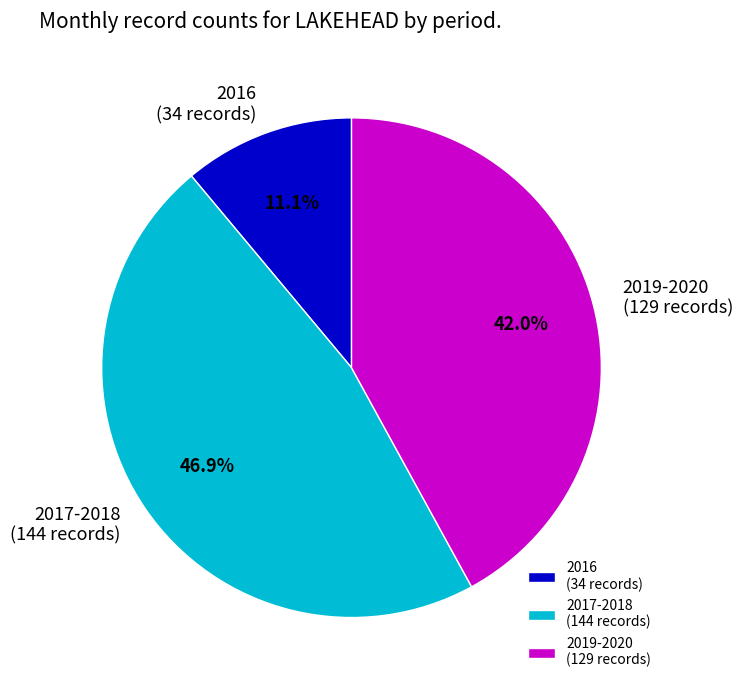

Is the sum of 2017-2018 (144 records) and 2016 (34 records) greater than half?

Yes